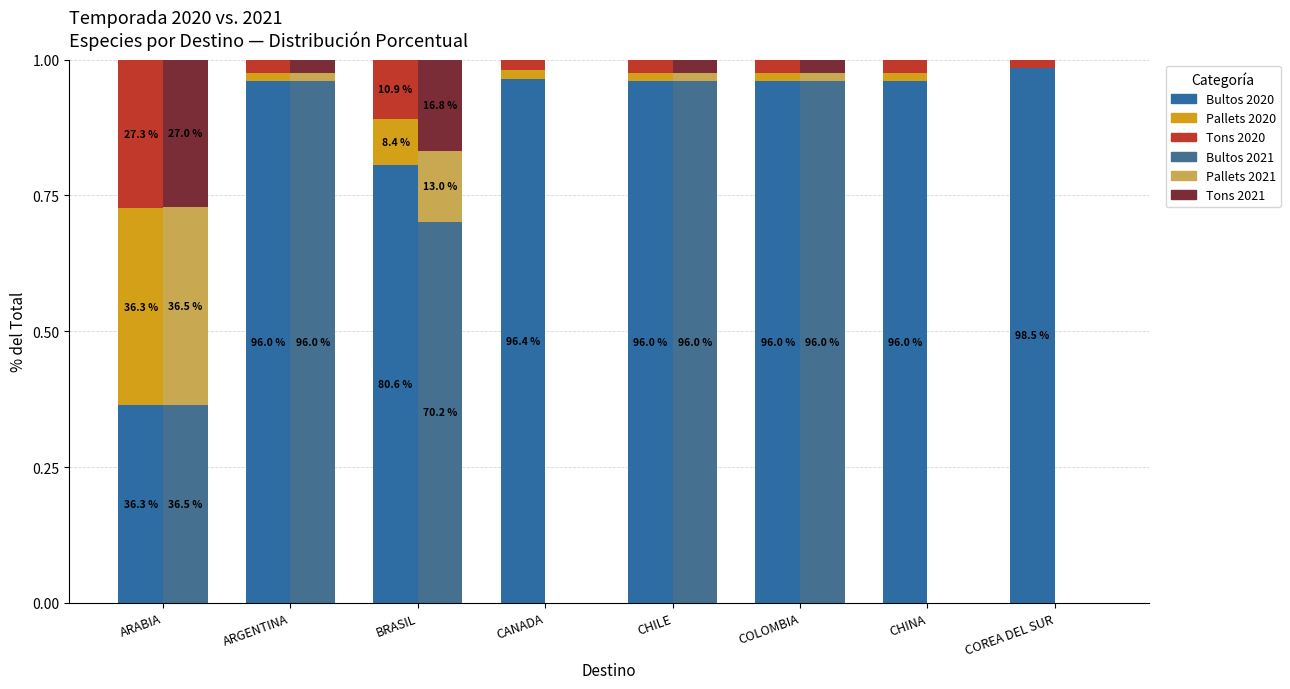

Which category has the lowest value across all series?

COREA DEL SUR